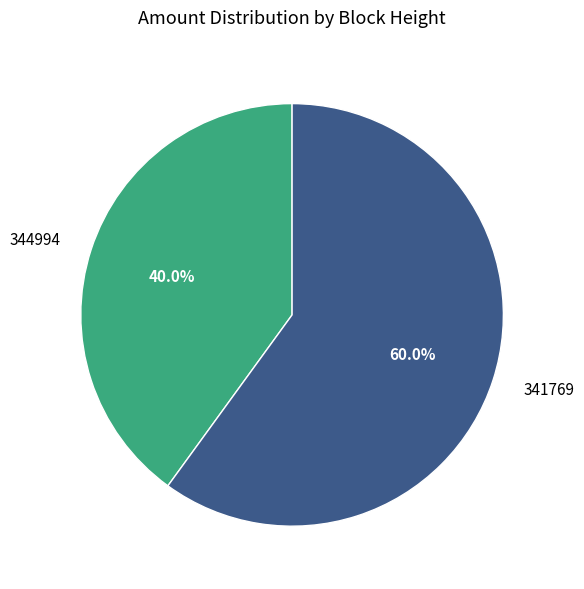

The 344994 slice represents 47% of the pie. True or false?

False